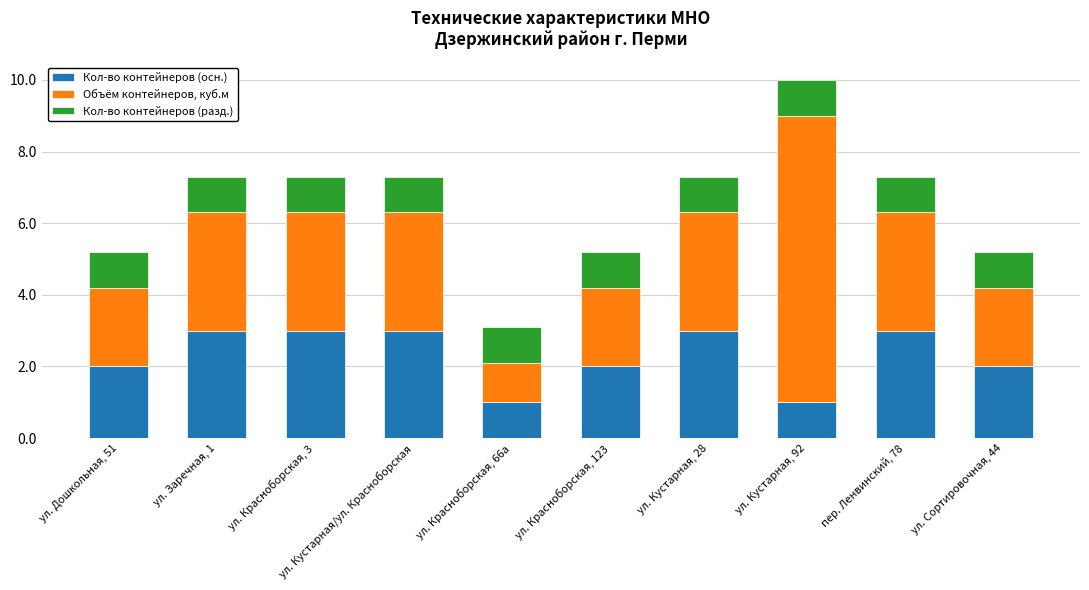

What is the lowest value of the Кол-во контейнеров (осн.) series?

1.0